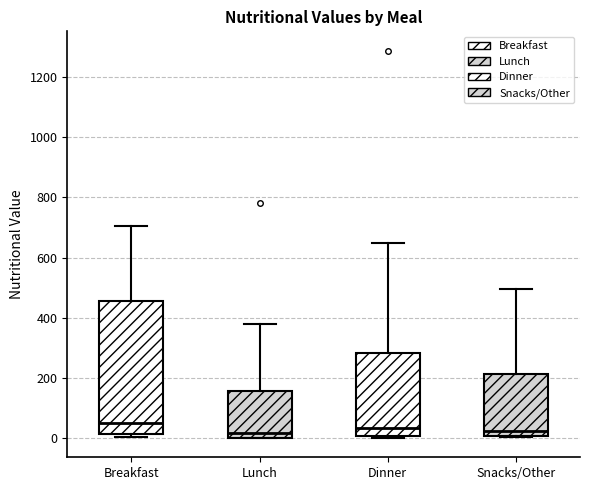

Where is the upper edge of the box for Breakfast on the y-axis? The values are not printed on the chart, so give them approximately, as read against the axis.

460